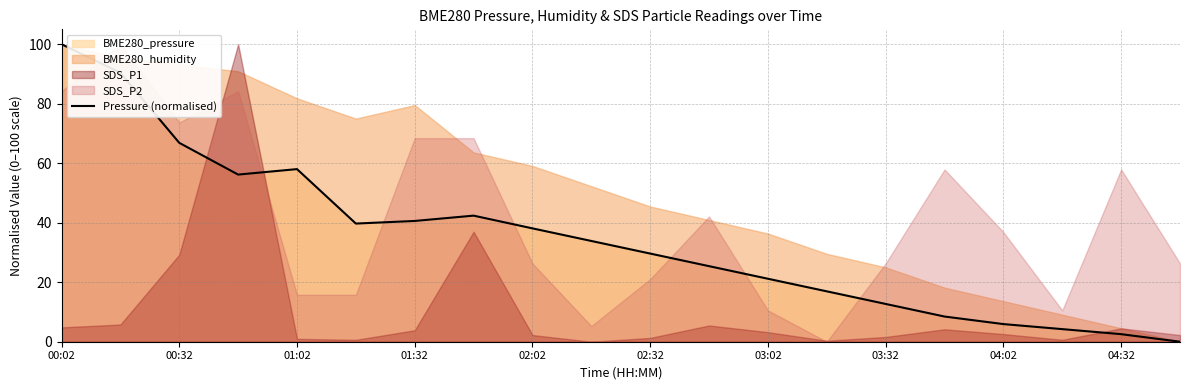

How many lines are shown in the chart?

1